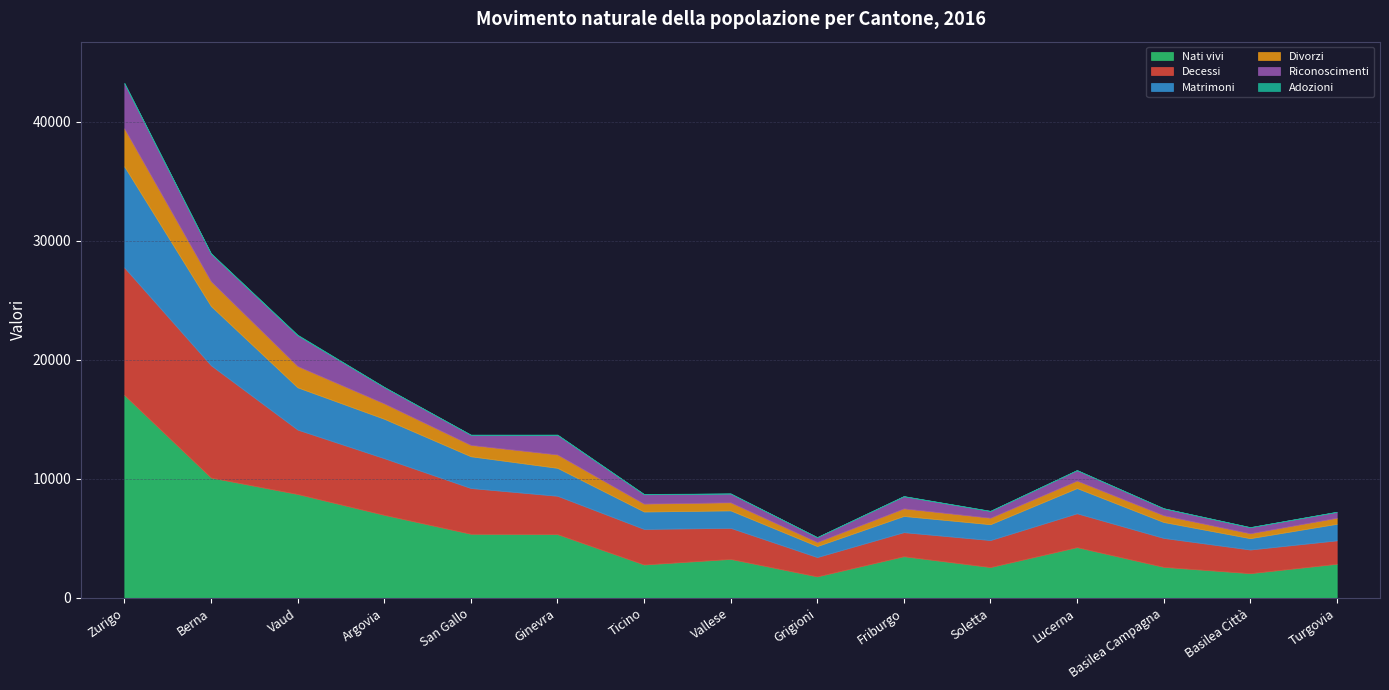

Reading left to right, extract all data points from this chart.

Nati vivi: 17051	10113	8730	6979	5388	5361	2806	3274	1806	3501	2591	4265	2608	2076	2866
Decessi: 10716	9437	5413	4761	3845	3220	2988	2612	1624	2022	2268	2844	2432	1988	1968
Matrimoni: 8493	4982	3552	3312	2669	2348	1465	1466	926	1362	1332	2119	1339	954	1392
Divorzi: 3193	2084	1792	1294	954	1126	663	680	342	638	545	634	570	413	504
Riconoscimenti: 3782	2313	2576	1366	852	1645	786	739	403	1019	567	870	578	506	496
Adozioni: 47	40	55	22	10	30	29	8	7	16	18	13	11	12	13